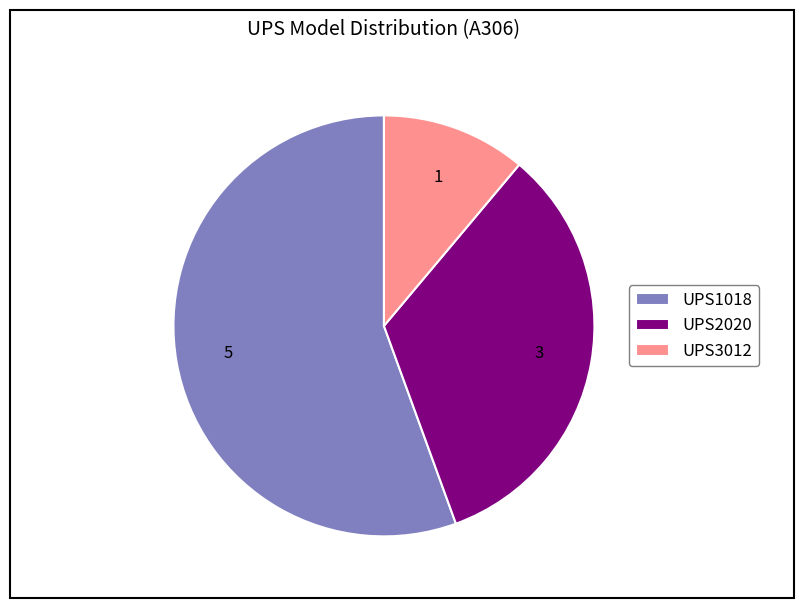

Count the number of slices in the pie.

3